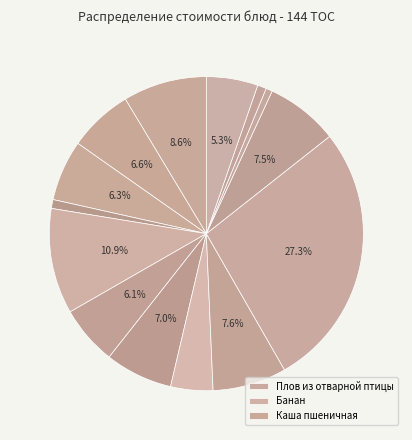

Count the number of slices in the pie.

14